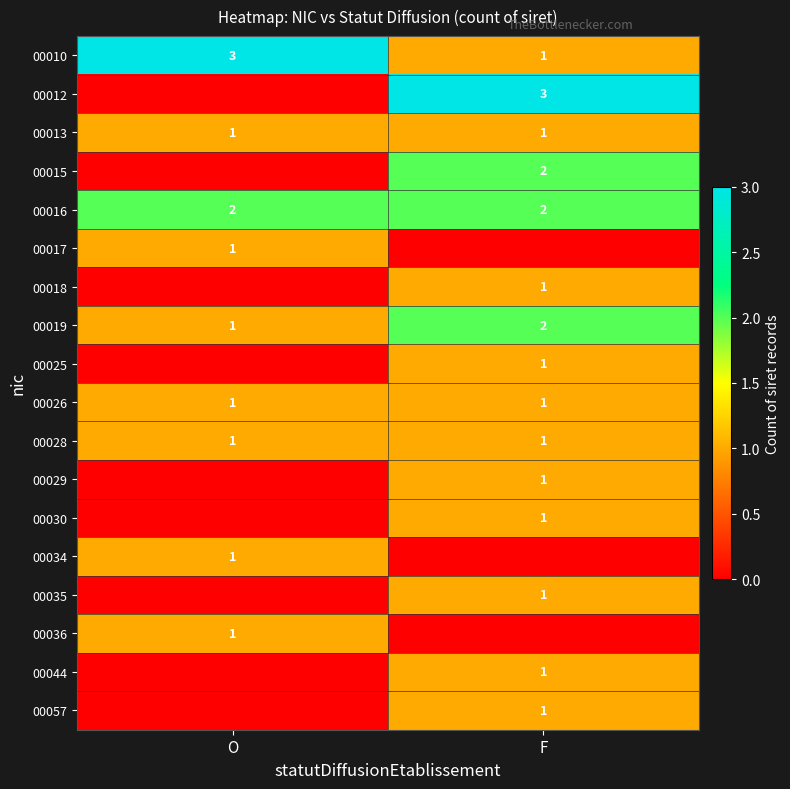

List the labels in order of 00010 value, largest first.

O, F